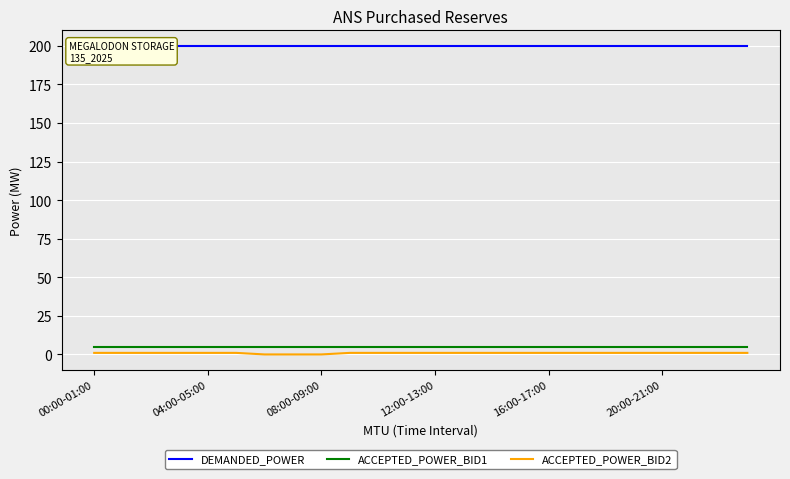

At which label does ACCEPTED_POWER_BID1 reach its minimum?

00:00-01:00